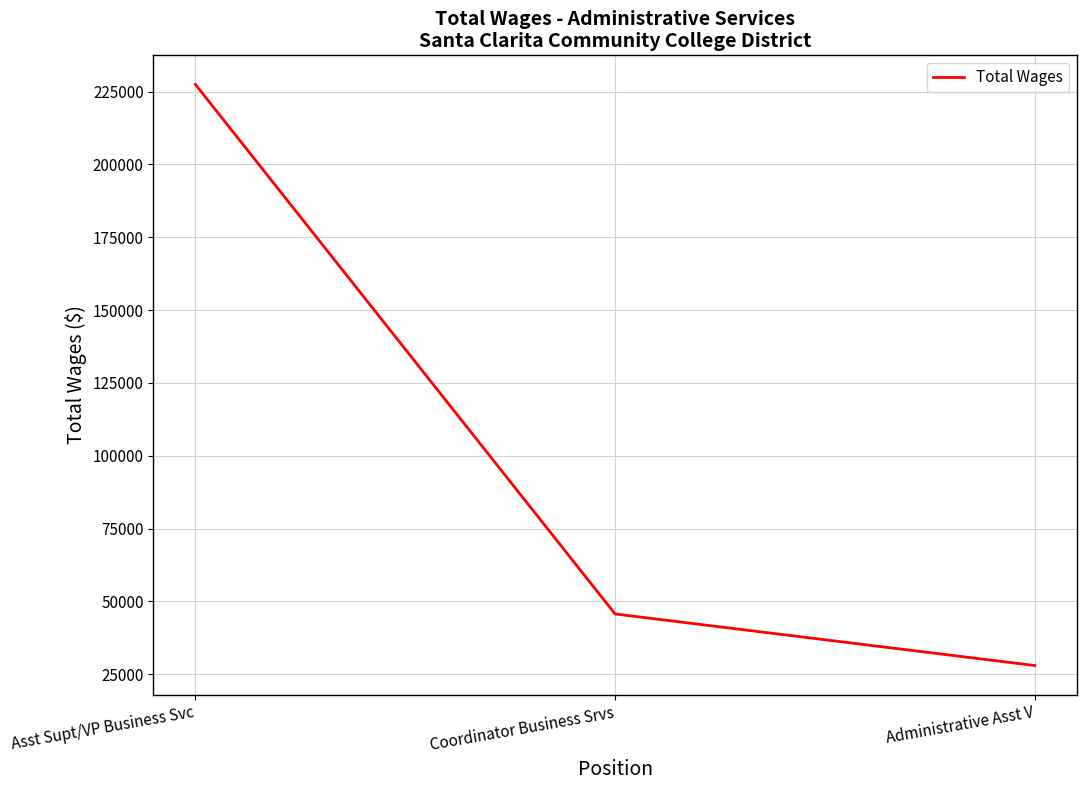

What is the smallest value displayed?

27958